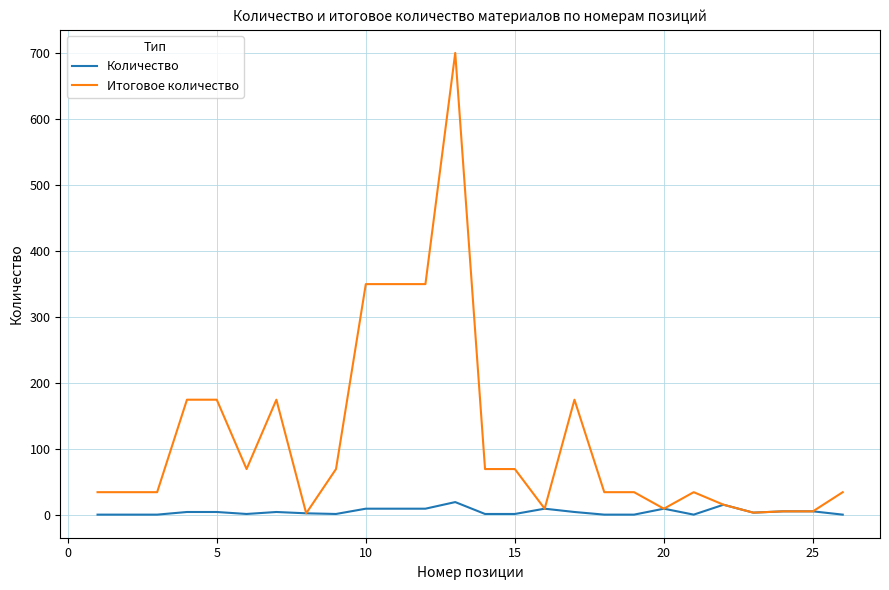

What is the maximum value for Итоговое количество?

700